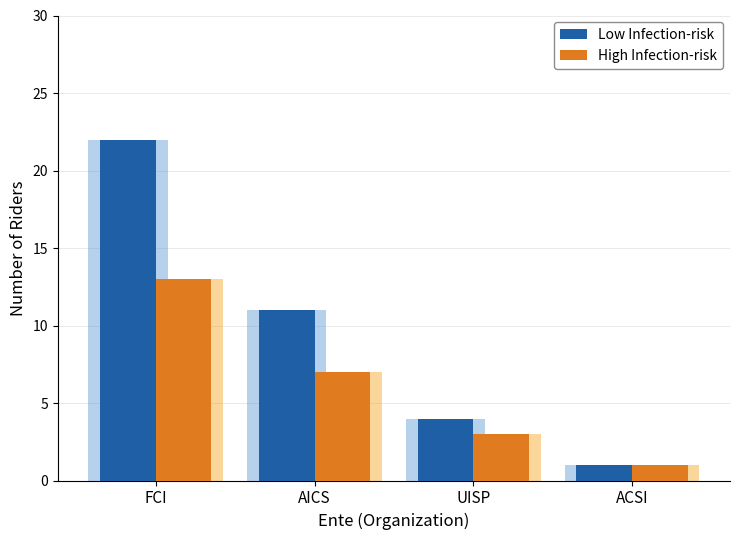

Which series has the largest total across all categories?

Low Infection-risk